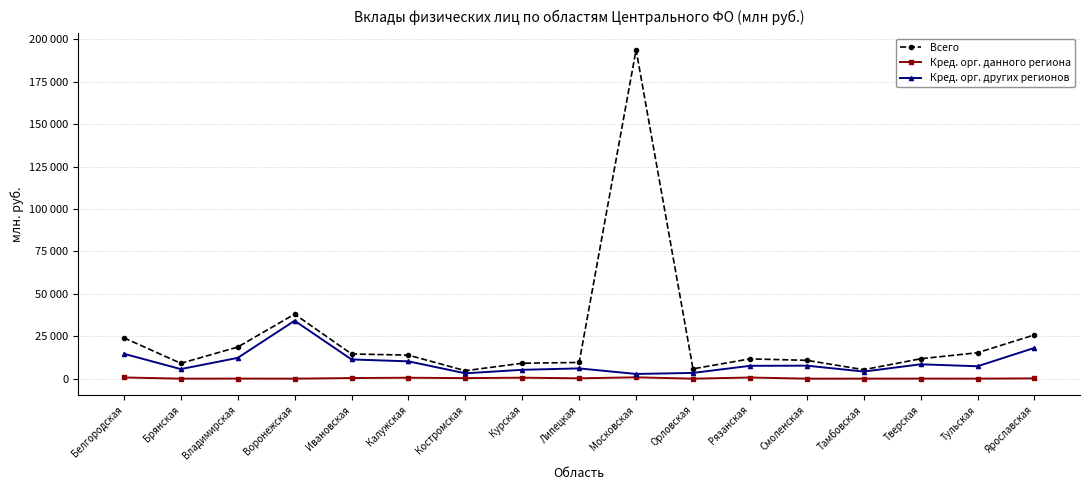

What are all the series names shown in the legend?

Всего, Кред. орг. данного региона, Кред. орг. других регионов